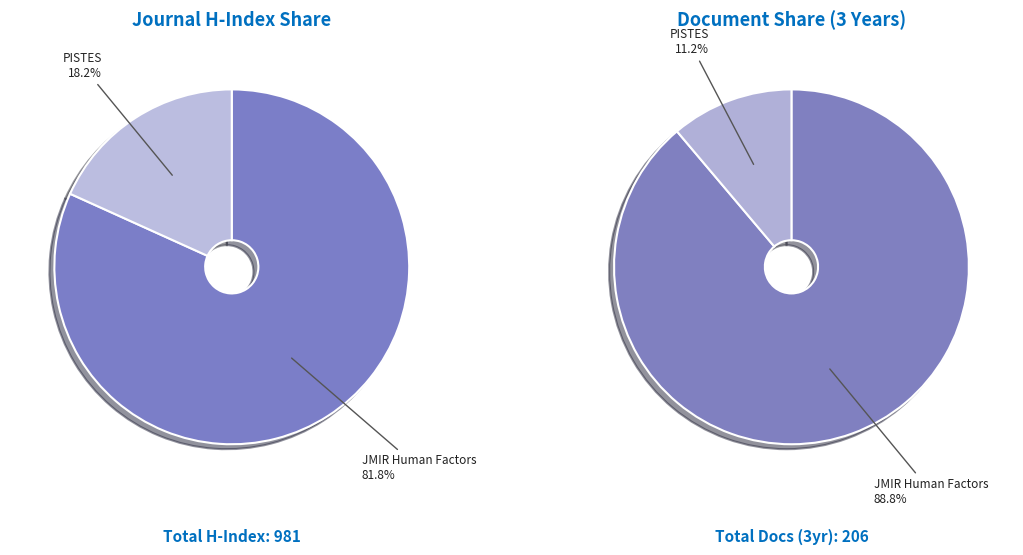

What percentage is NOT represented by JMIR Human Factors?

18.2%